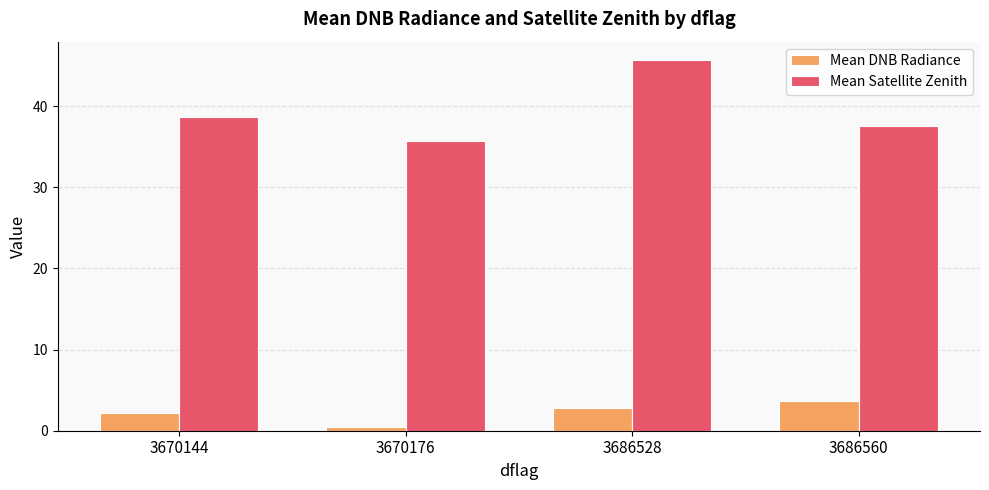

What value does the Mean Satellite Zenith series have at 3670176?

35.7